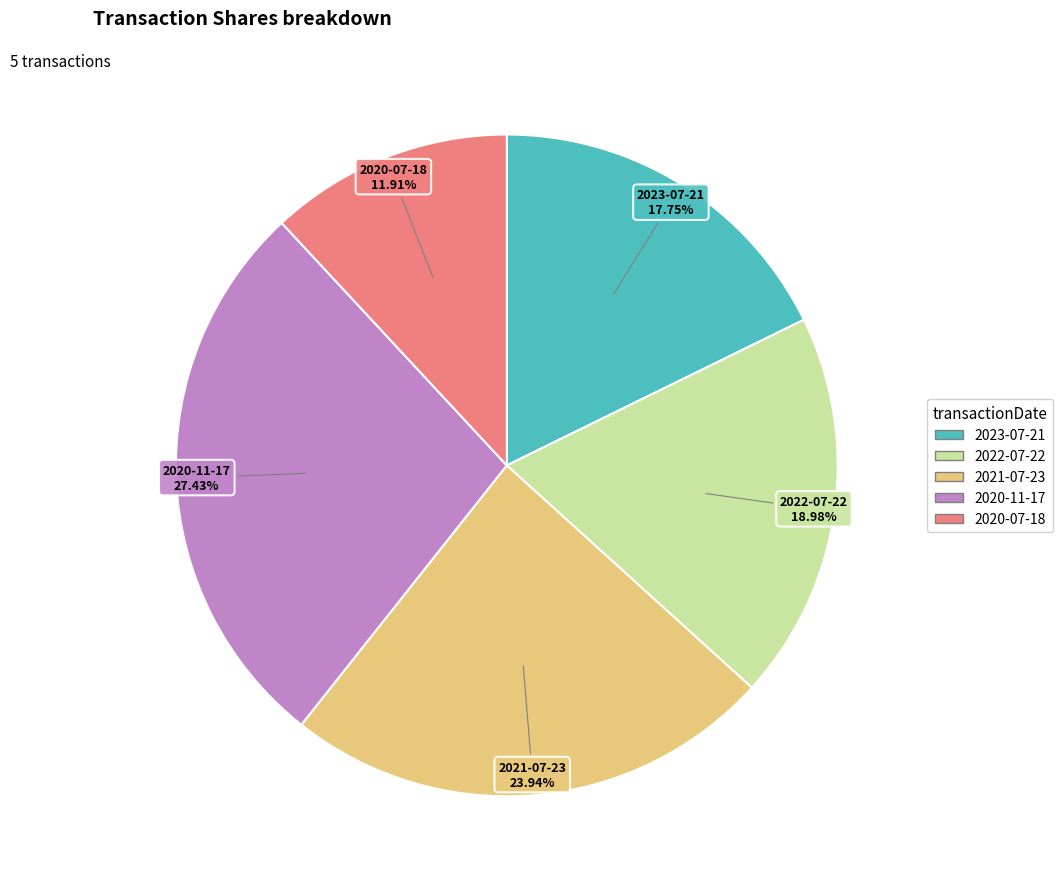

To the nearest percent, what is the difference between the largest and smallest slice percentages?

16%